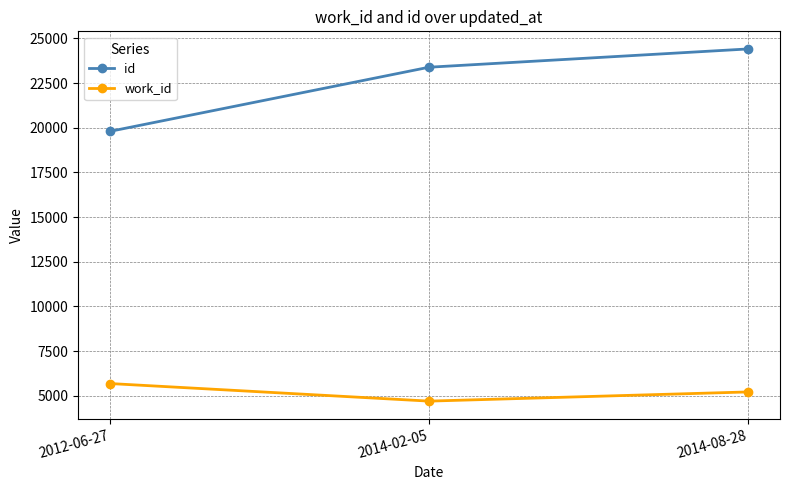

What is the value of the id point at the 3rd from the left?

24414